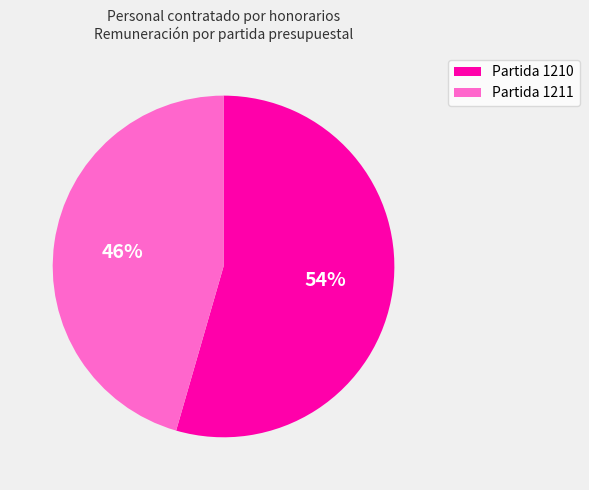

Combined, do Partida 1210 and Partida 1211 account for over 50%?

Yes